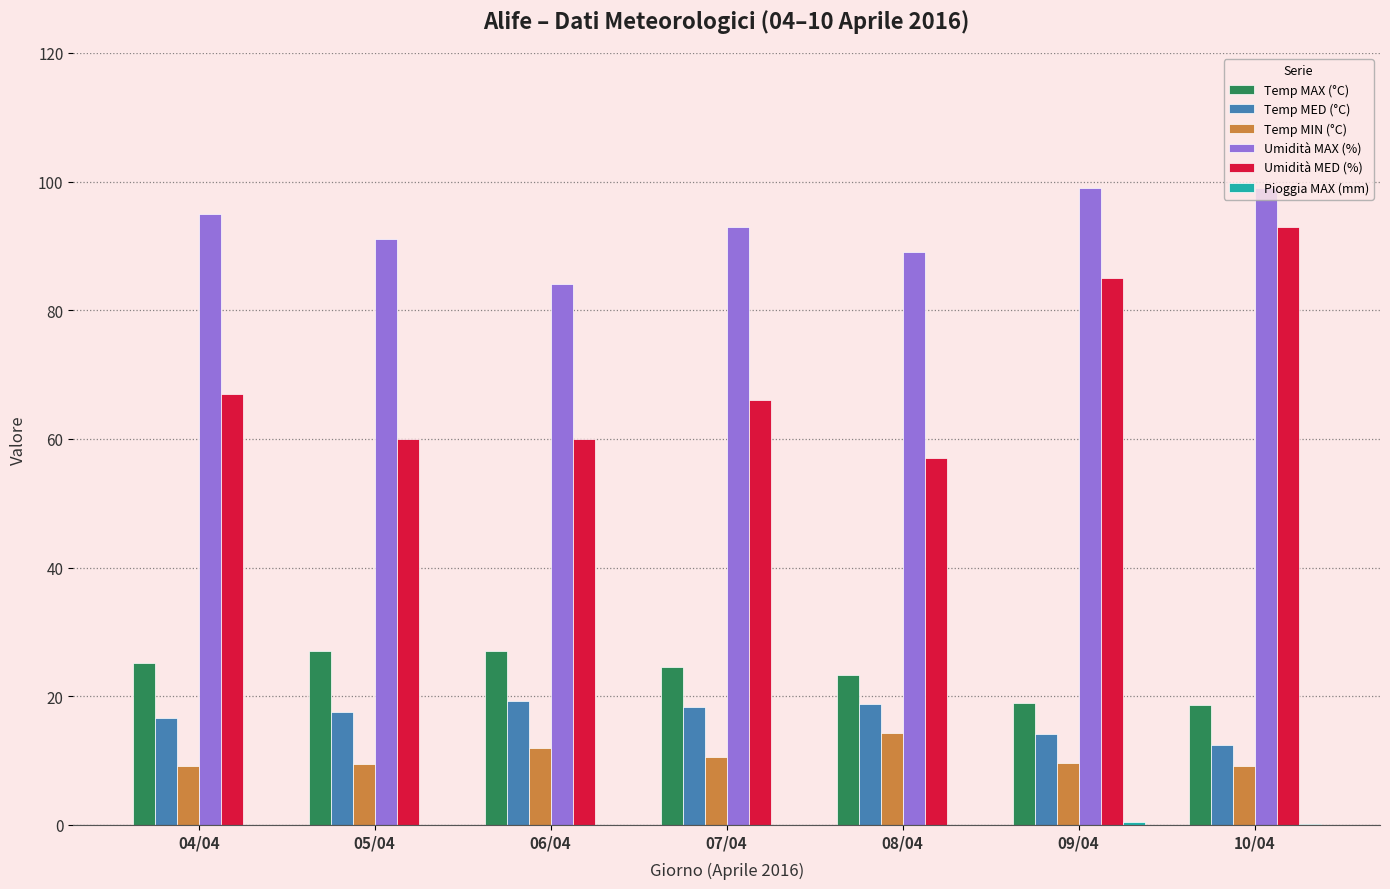

What is the maximum value shown in the chart?

99.0